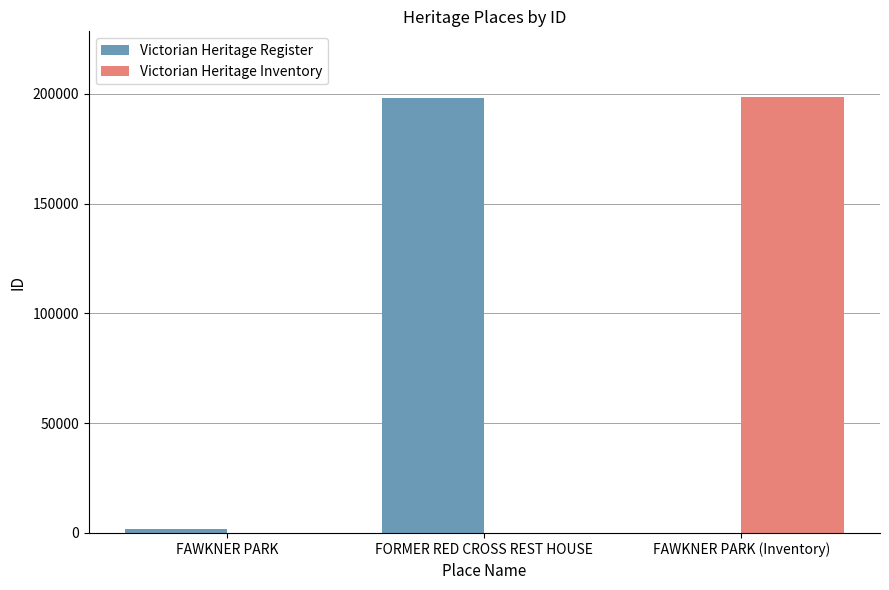

What is the label of the 2nd bar from the left?

FORMER RED CROSS REST HOUSE